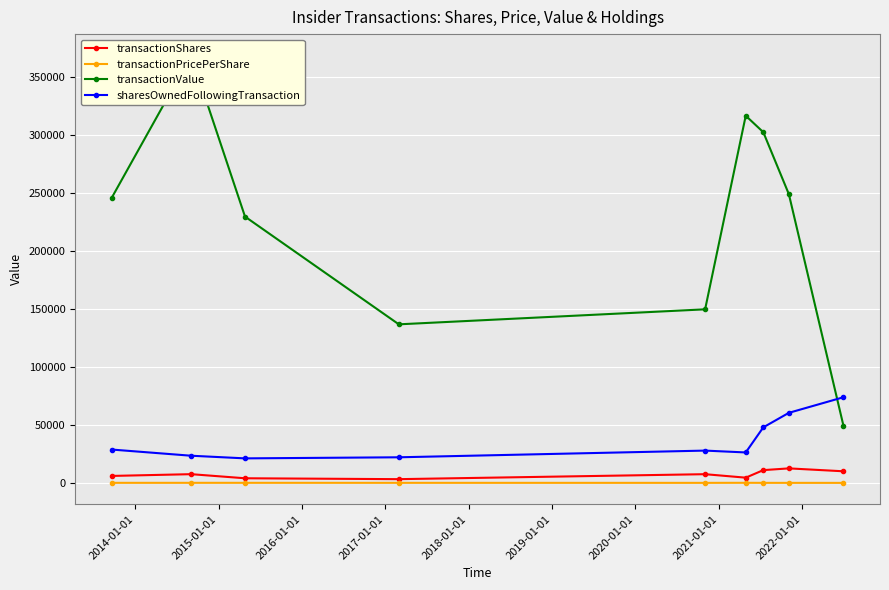

What is the average value of the transactionValue series?

227352.1